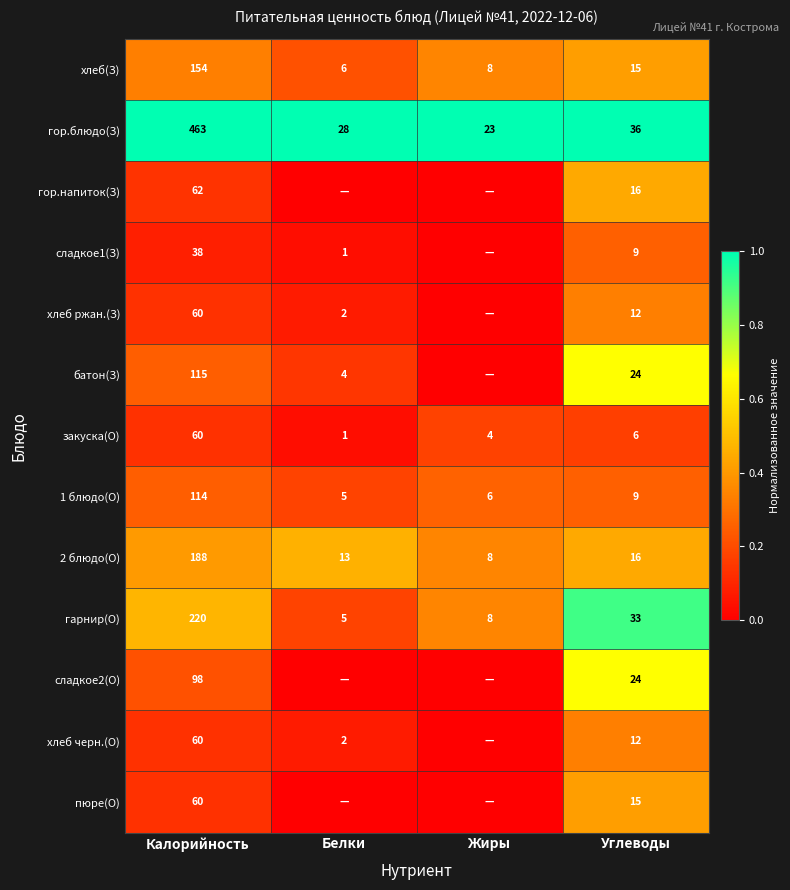

What is the total value across all series at Углеводы?

227